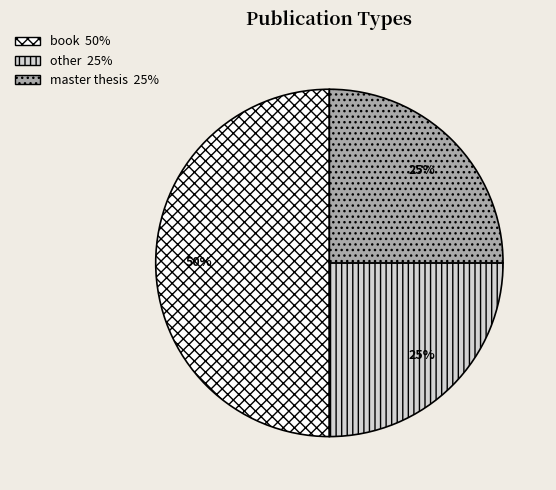

To the nearest percent, what is the difference between the largest and smallest slice percentages?

25%